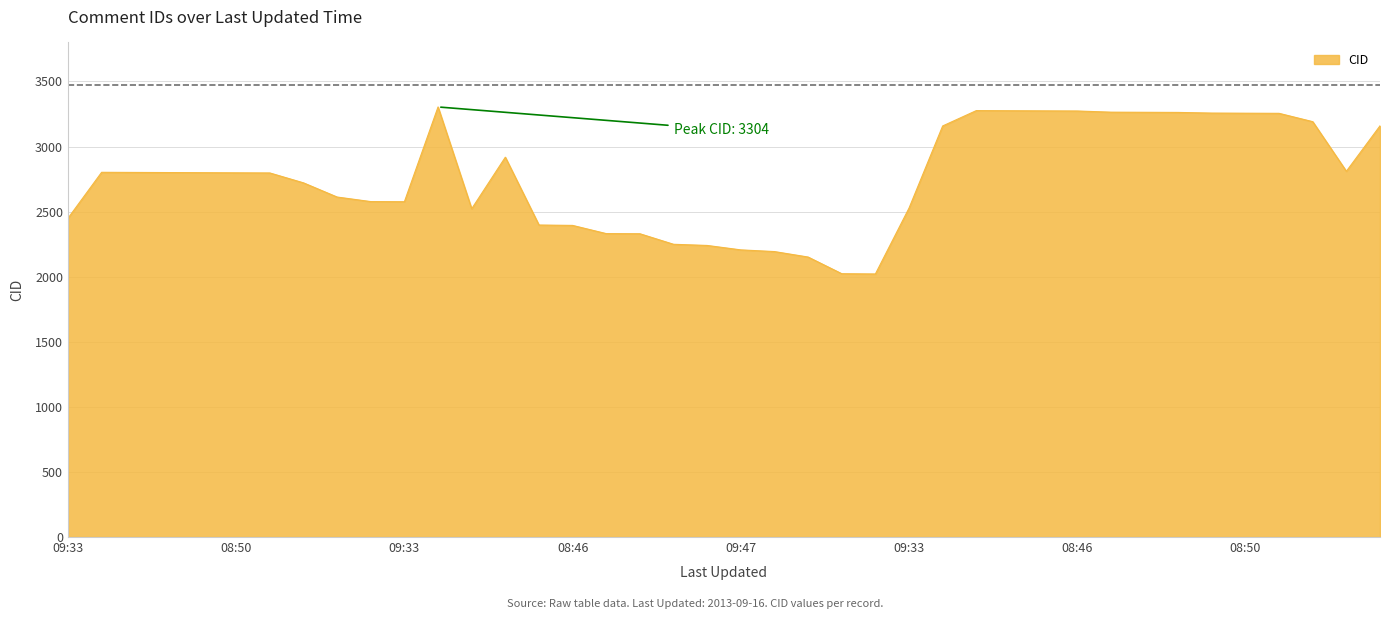

What is the greatest value displayed?

3304